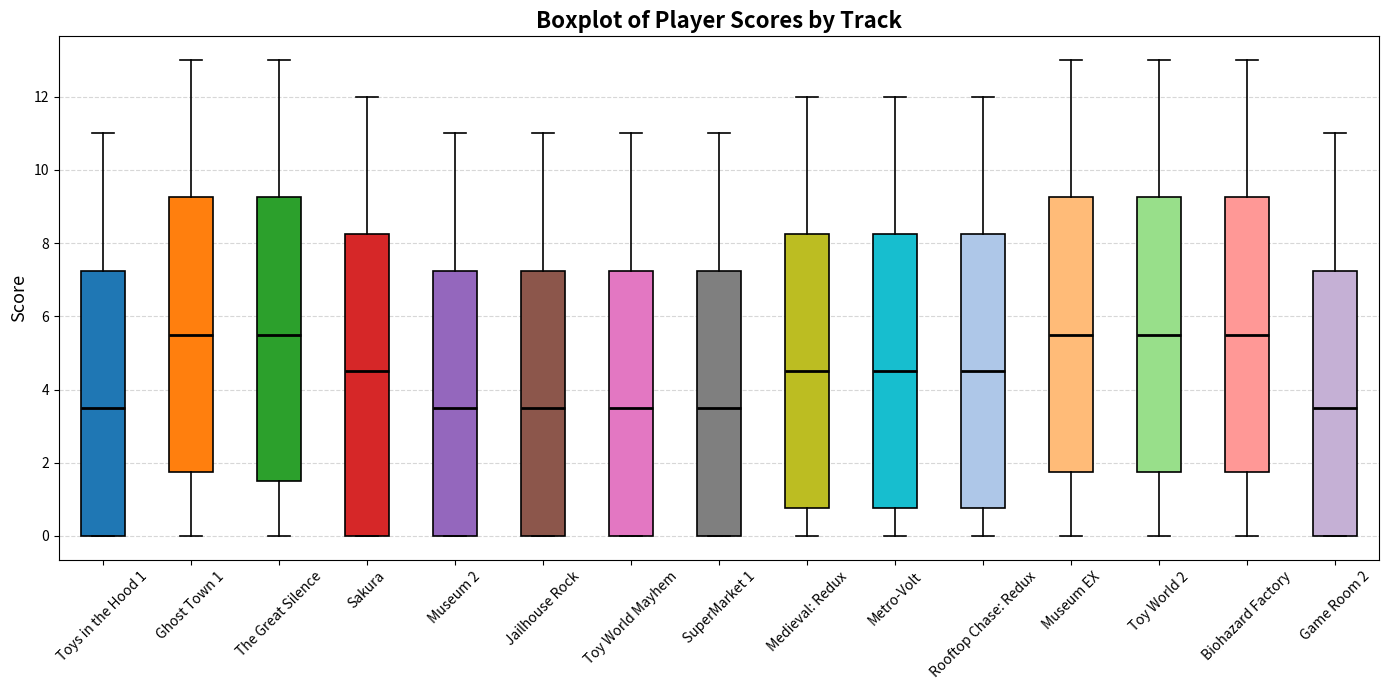

Comparing the boxes themselves (not the whiskers), which one is the tallest?

Sakura